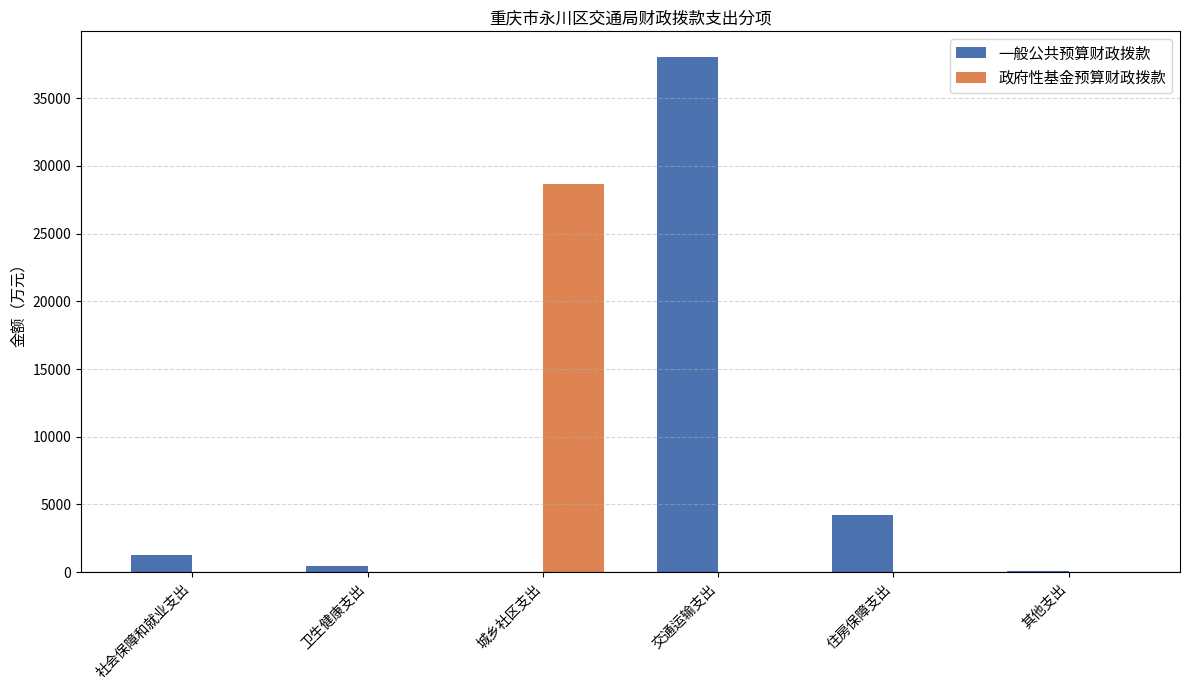

What are all the series names shown in the legend?

一般公共预算财政拨款, 政府性基金预算财政拨款